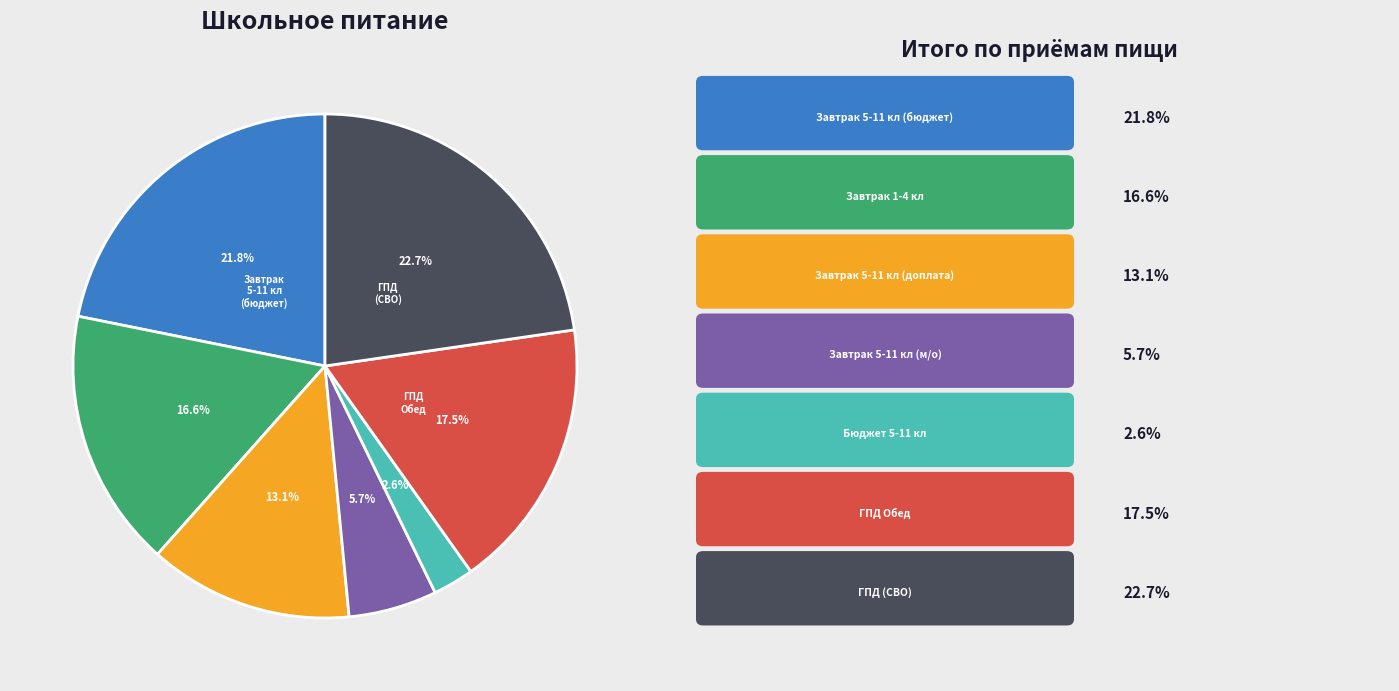

Is there a majority slice in this chart?

No